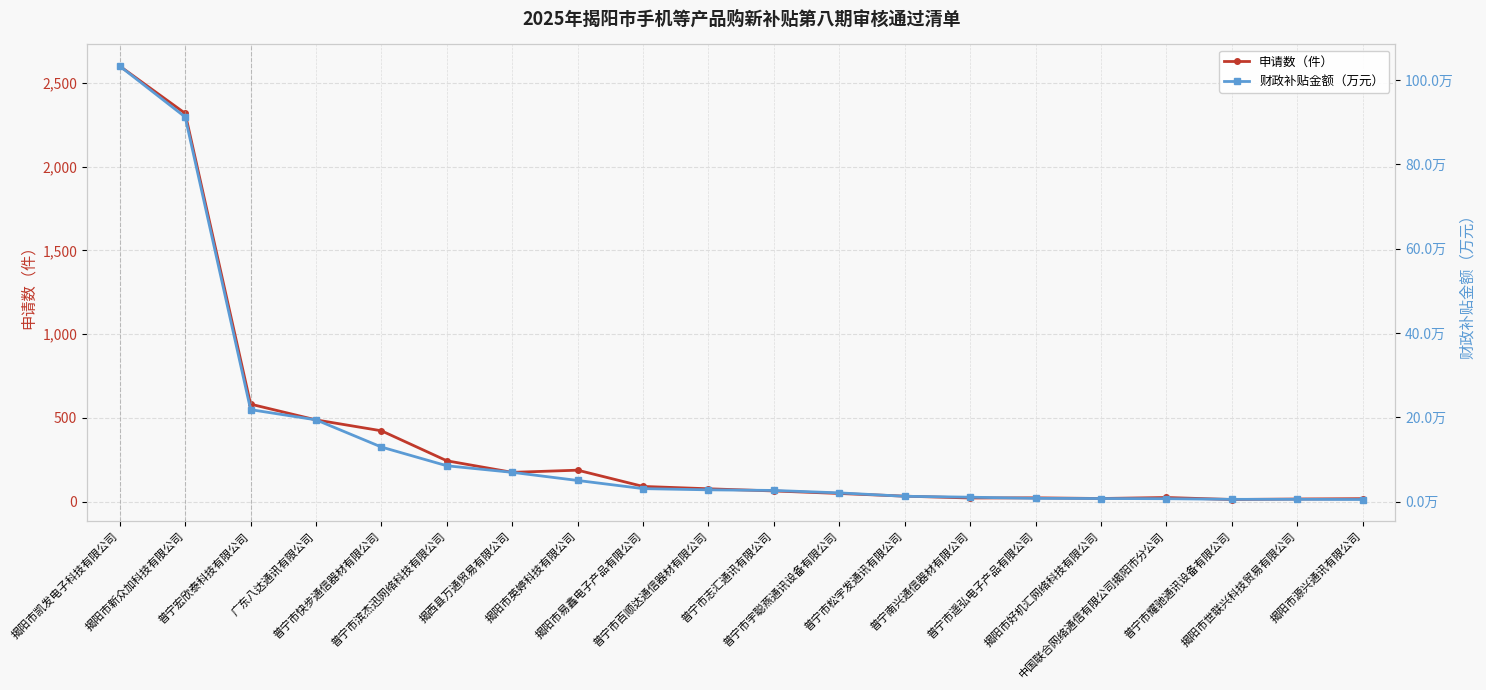

How many values in the 财政补贴金额（万元） series exceed 2?

12